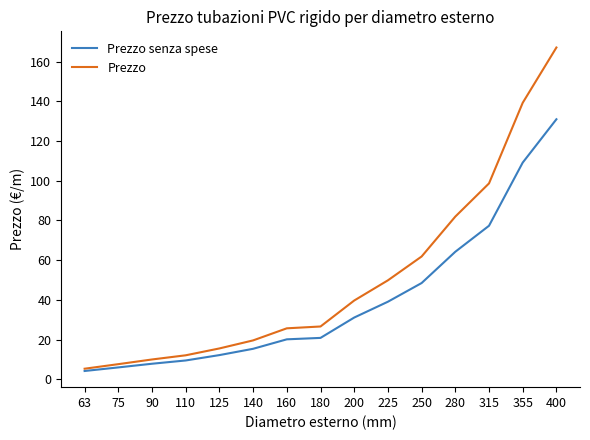

Is it true that Prezzo equals 52.8 at 200?

False